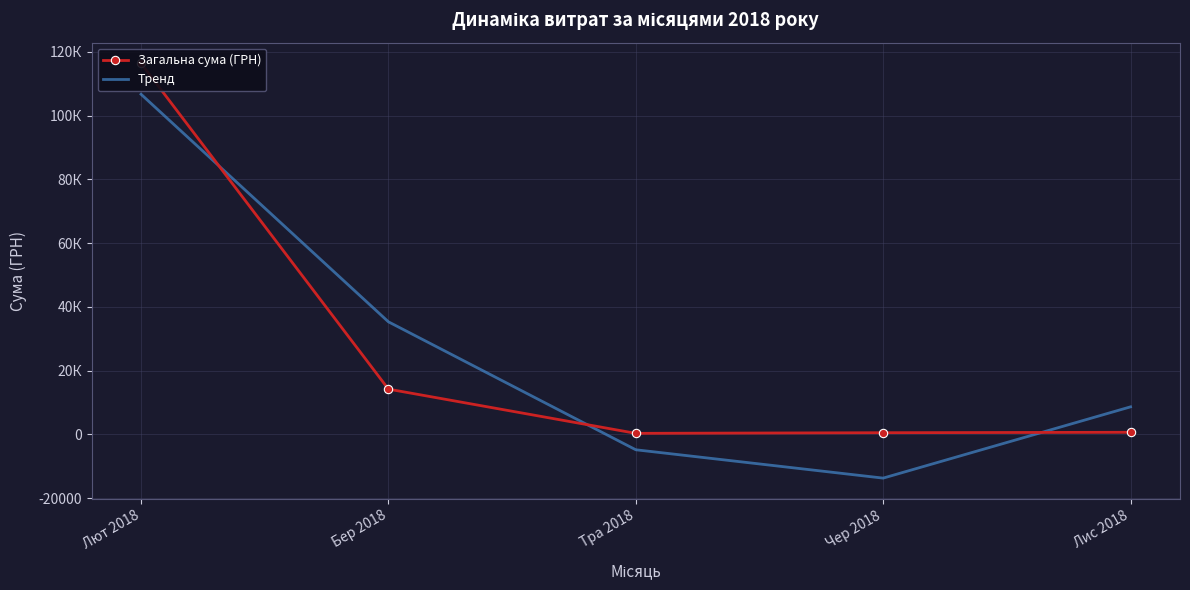

True or false: Загальна сума (ГРН) has more than 0 interior local peaks.

False